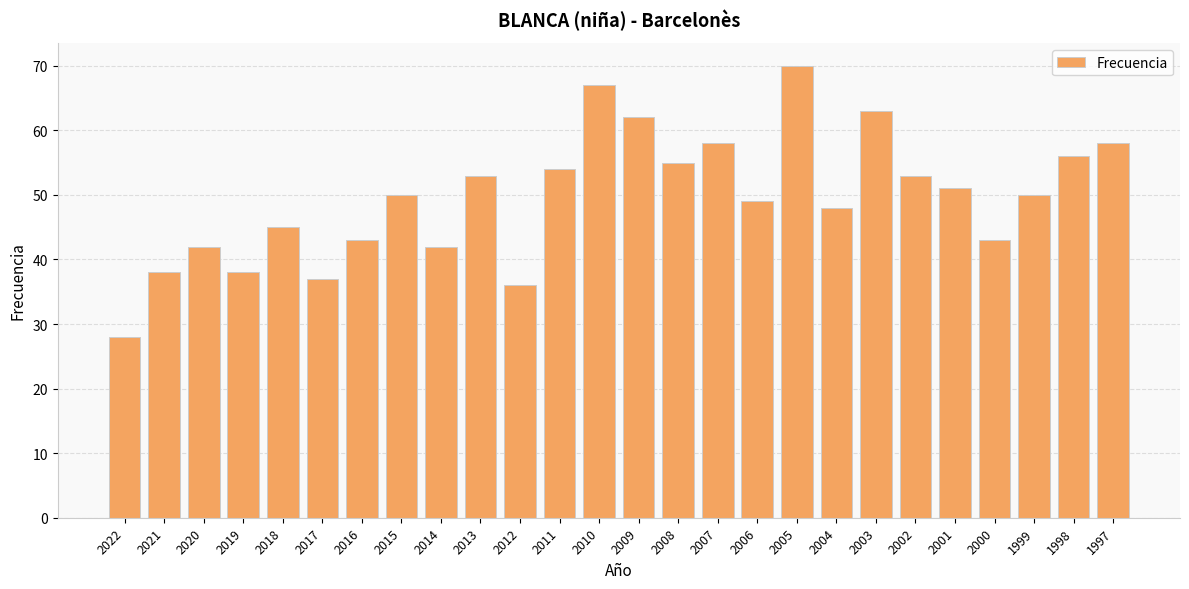

What is the minimum value shown in the chart?

28